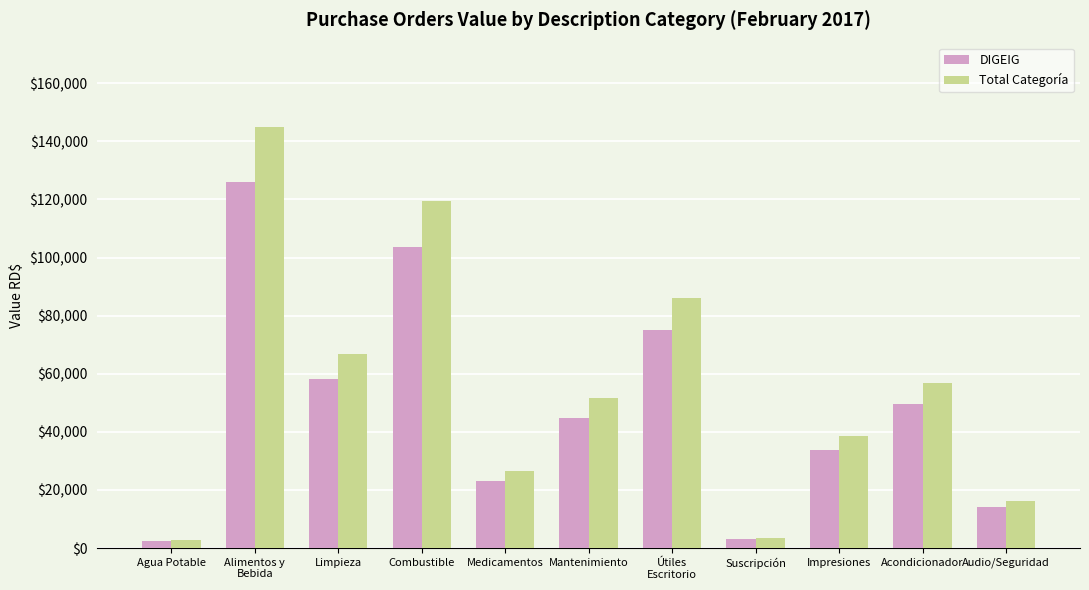

True or false: Total Categoría has a value of 26430.5 at Medicamentos.

True